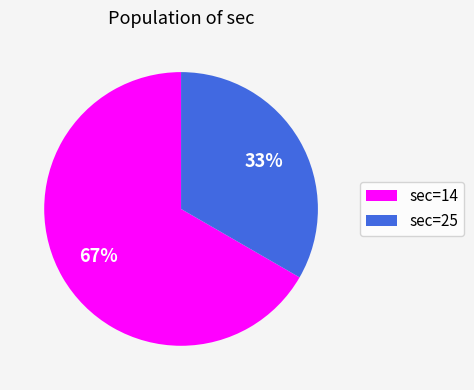

To the nearest percent, what portion does sec=14 represent?

67%